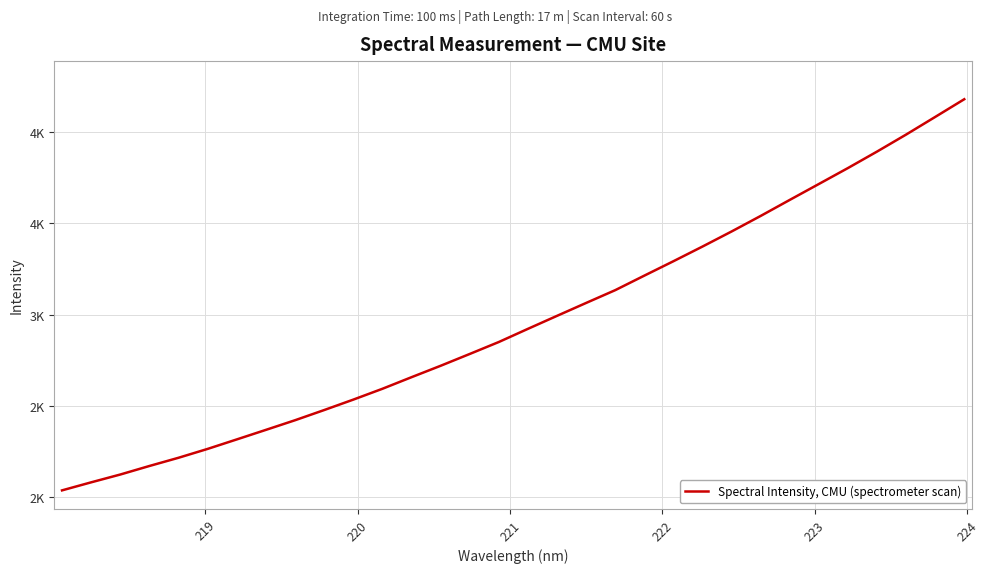

Does the chart have visible grid lines?

Yes